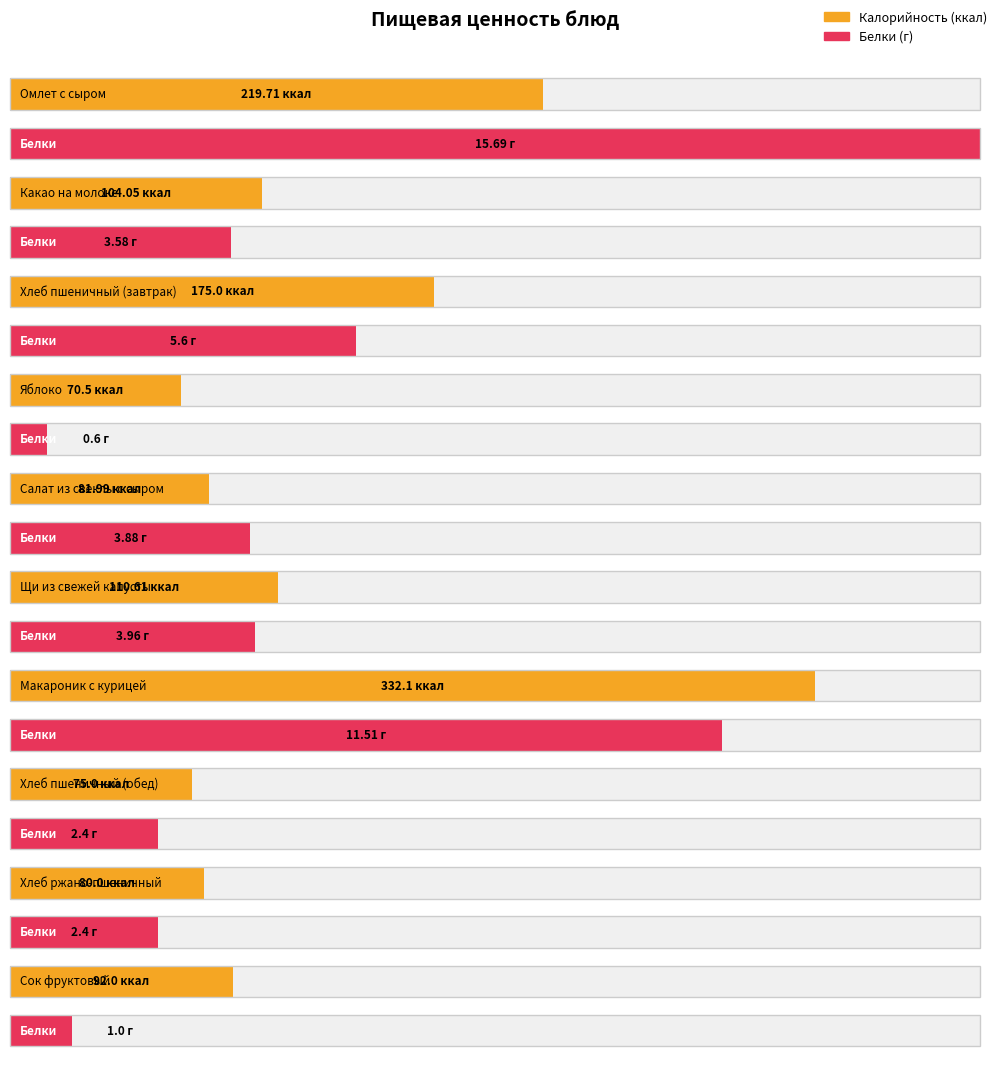

What is the value of the Белки bar at the 6th from the left?

4.0